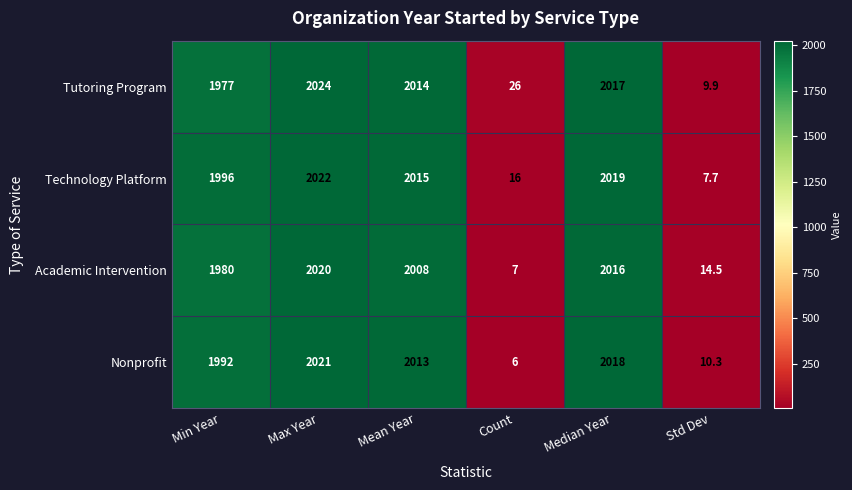

What is the difference between the maximum and minimum values in the Technology Platform series?

2014.3